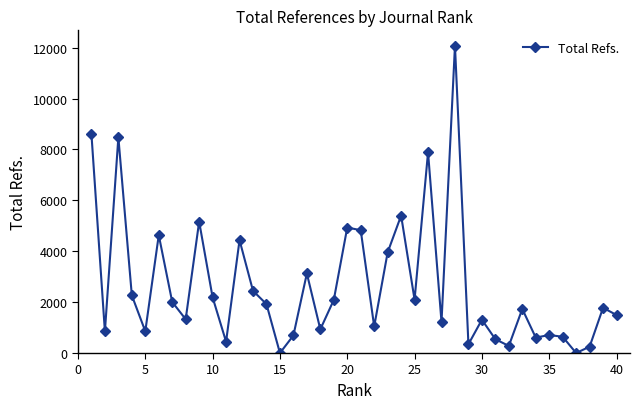

What is the average value?

2640